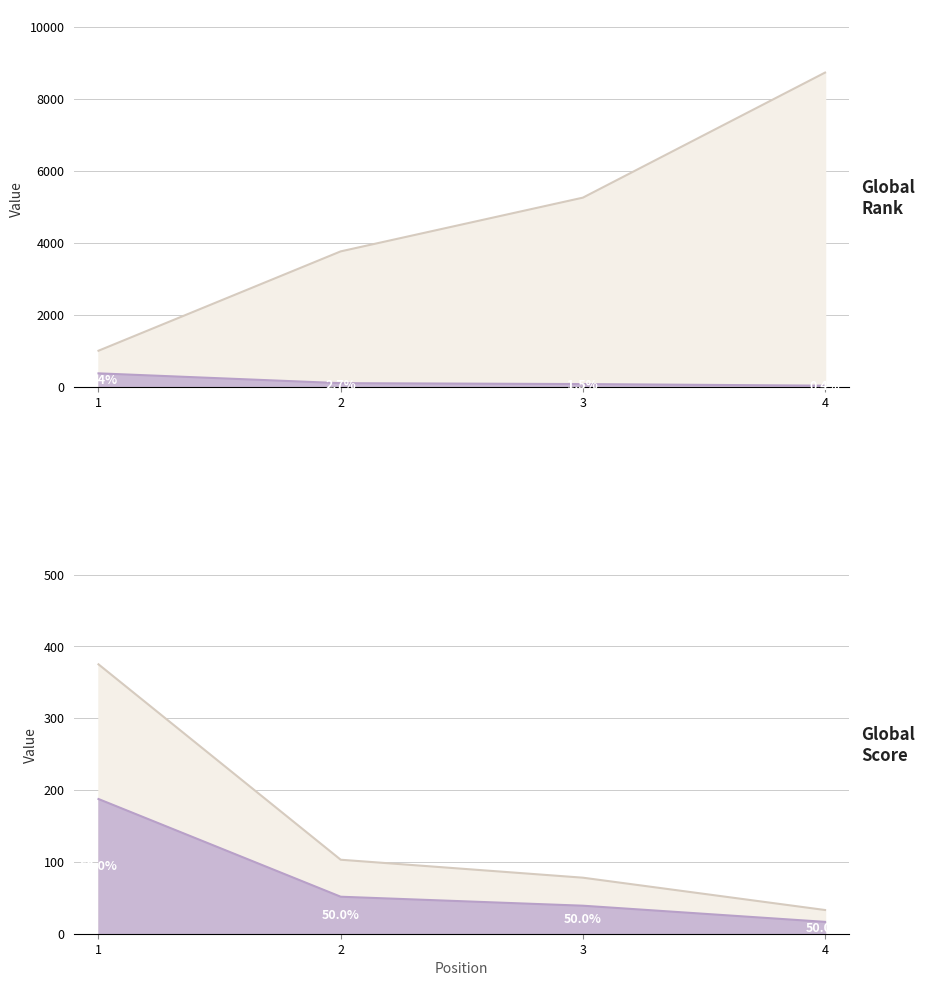

At which label is Global Score closest to 204?

2